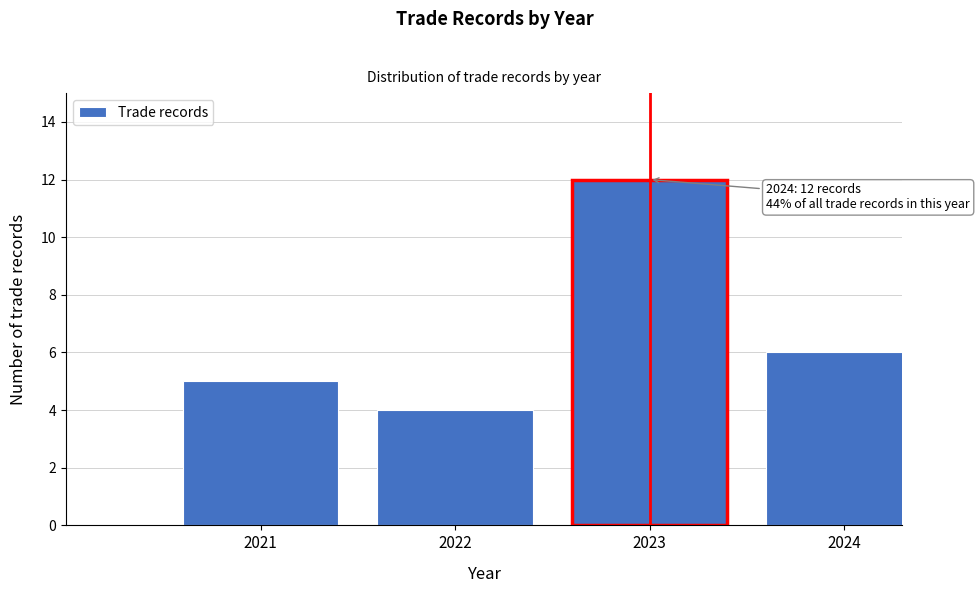

Reading right to left, list all the values displayed in this chart.

6	12	4	5